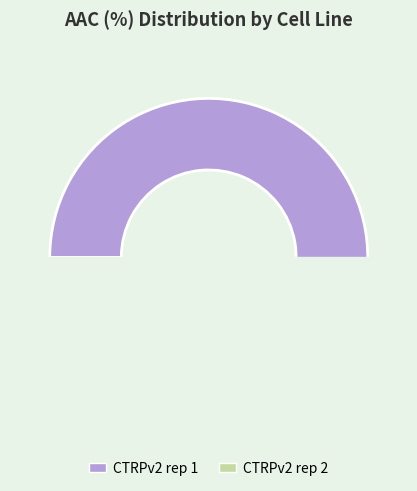

Count the number of slices in the pie.

2